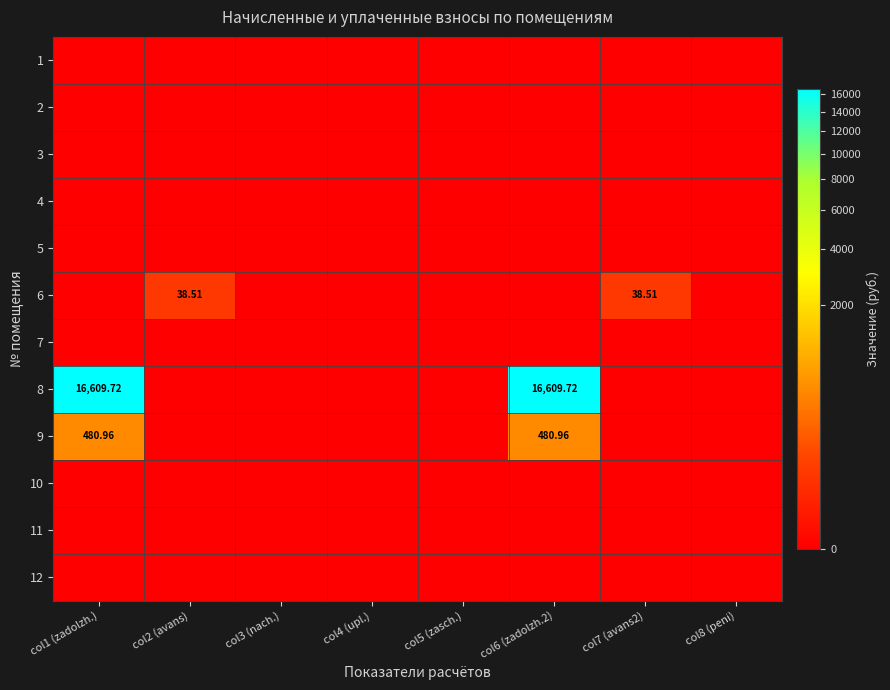

Which has a higher value, col6 (zadolzh.2) or col1 (zadolzh.)?

col6 (zadolzh.2)